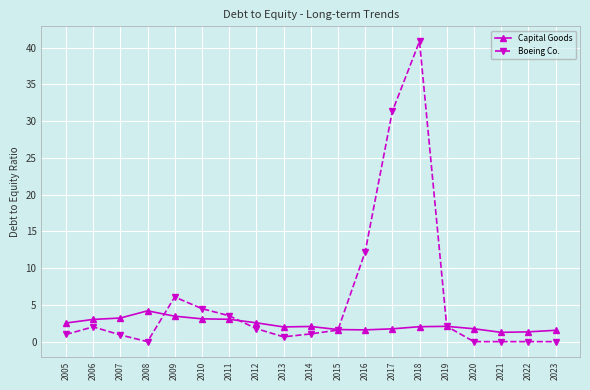

Which series changed the most between 2010 and 2015?

Boeing Co.